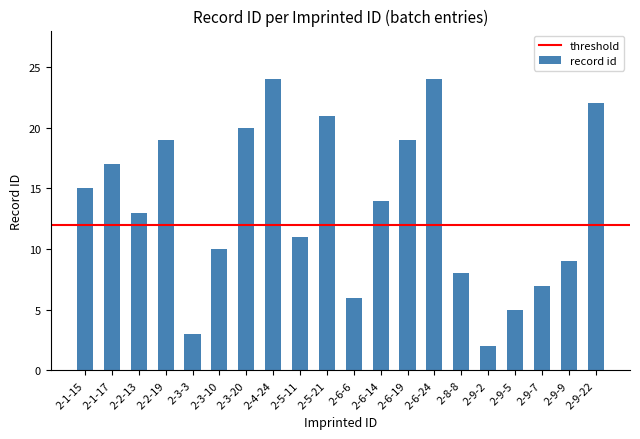

What is the smallest value displayed?

2